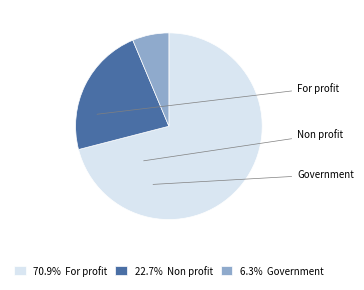

What portion of the pie excludes Non profit?

77.3%